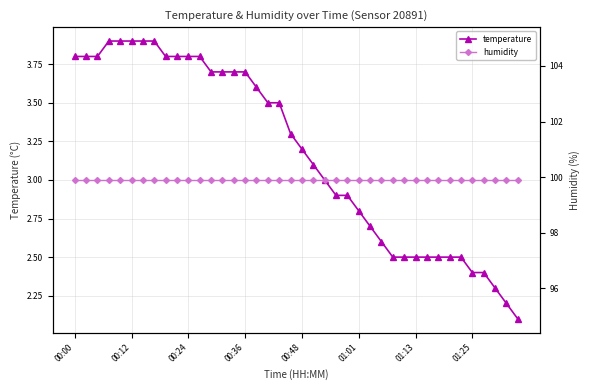

What is the highest value of the temperature series?

3.9